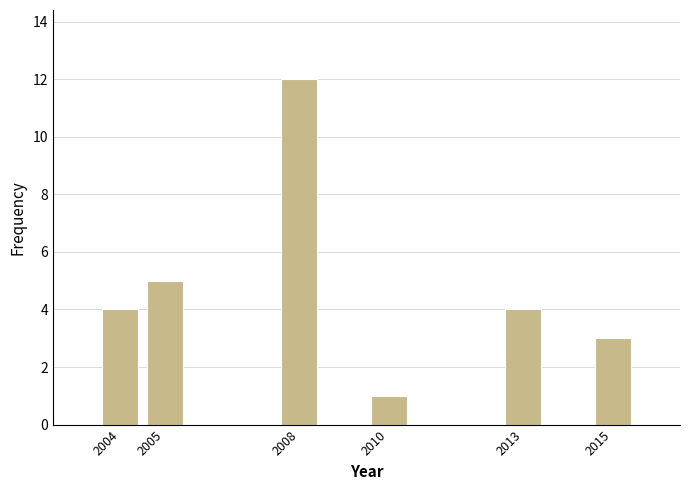

Reading left to right, list all the values displayed in this chart.

4	5	12	1	4	3